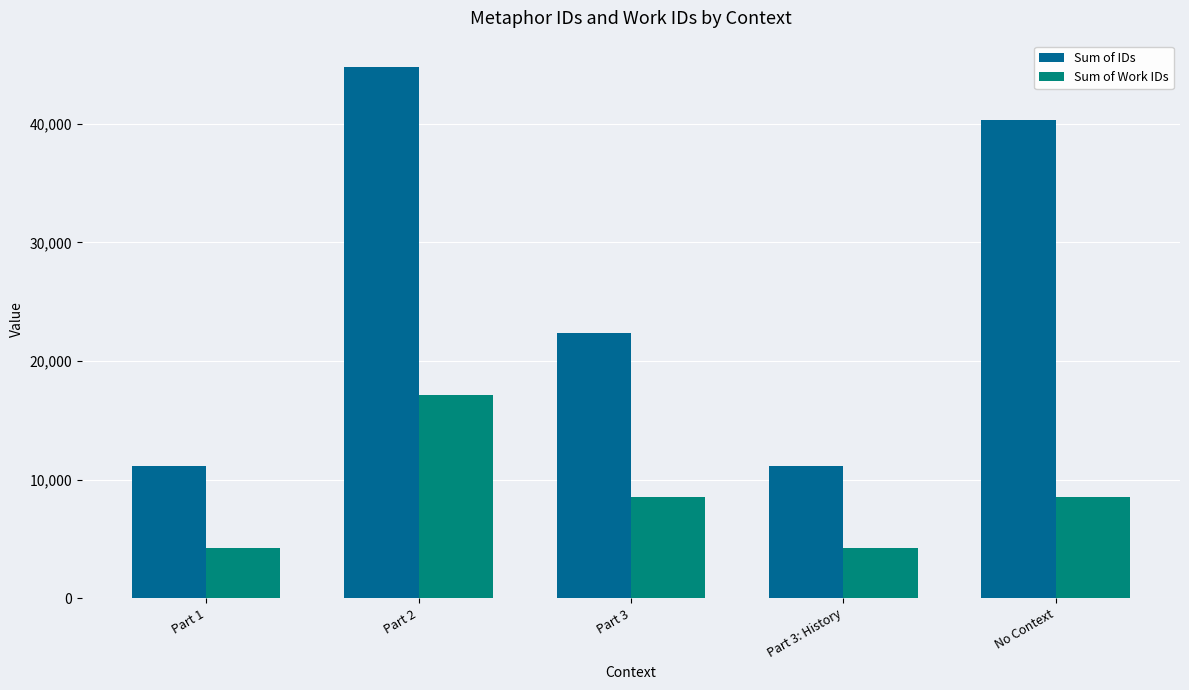

At which category does the chart reach its peak across all series?

Part 2